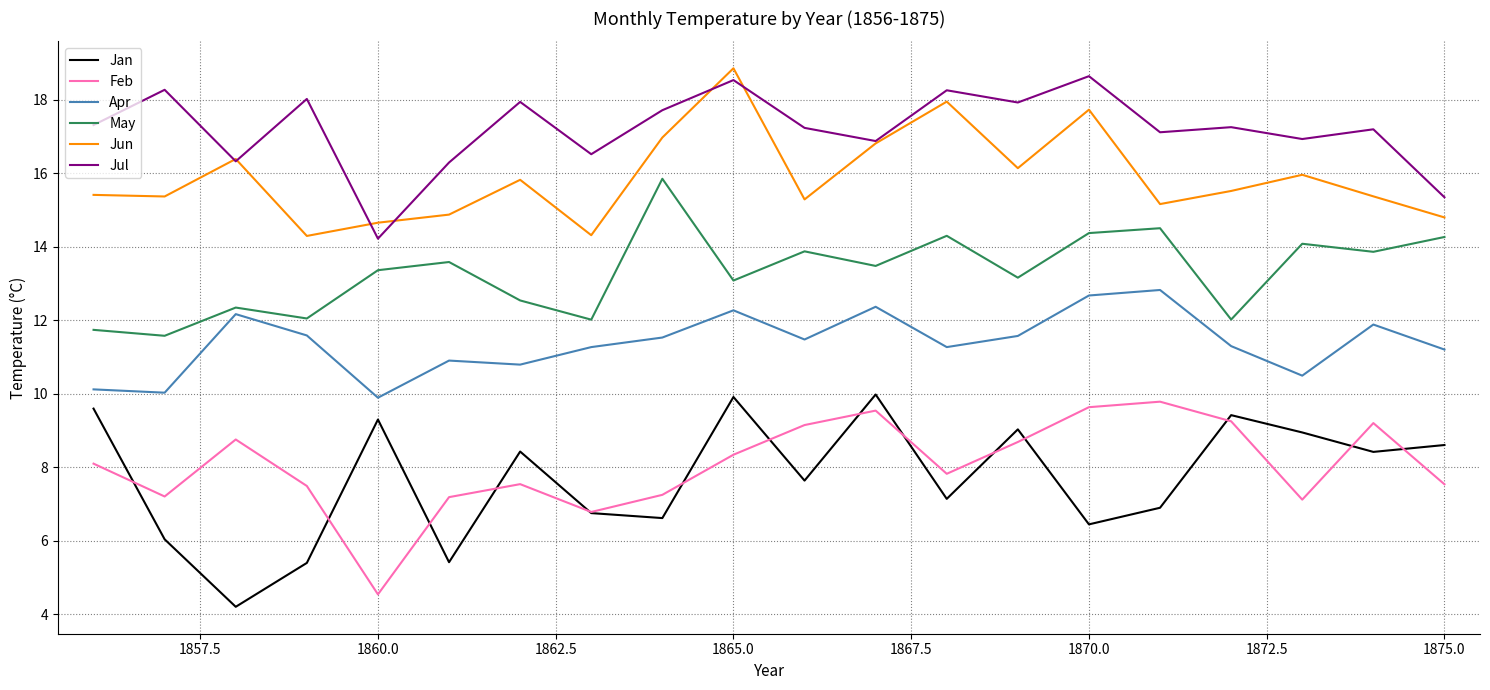

Which series has the largest total across all categories?

Jul